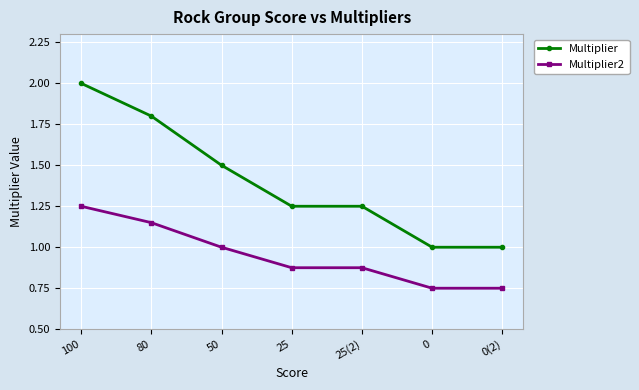

Which series has the largest total across all categories?

Multiplier